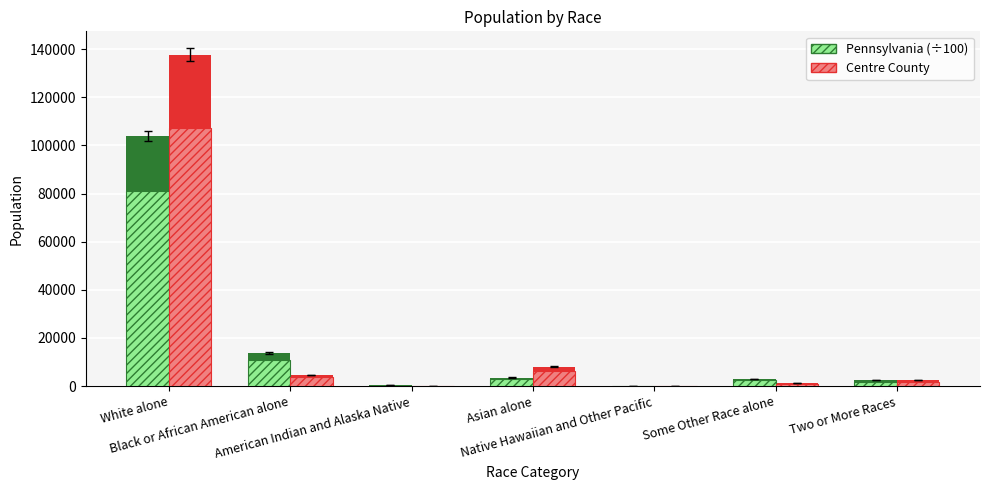

True or false: Centre County has a value of 680.0 at Some Other Race alone.

False